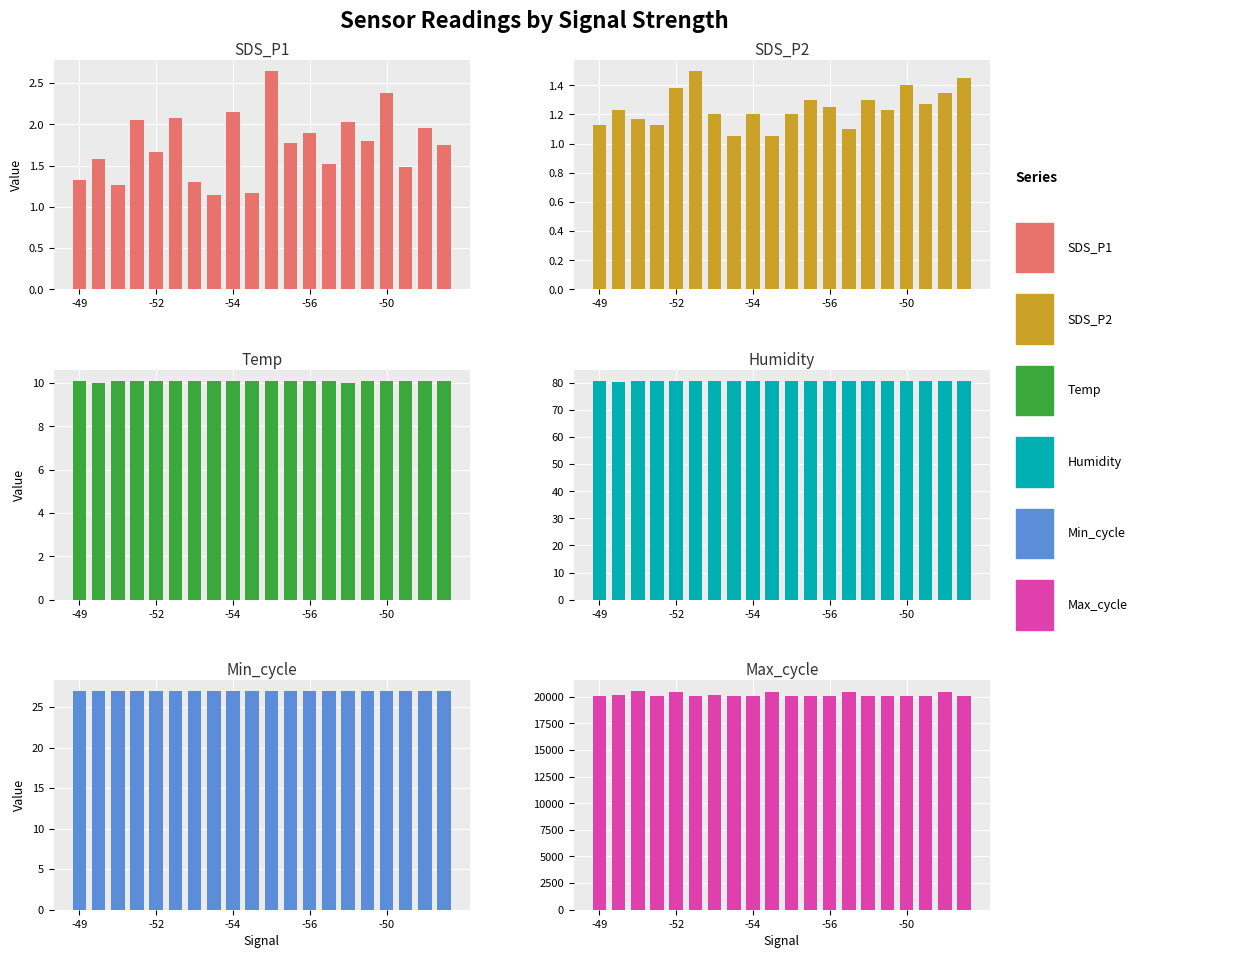

What is the sum of all Temp values?

201.8